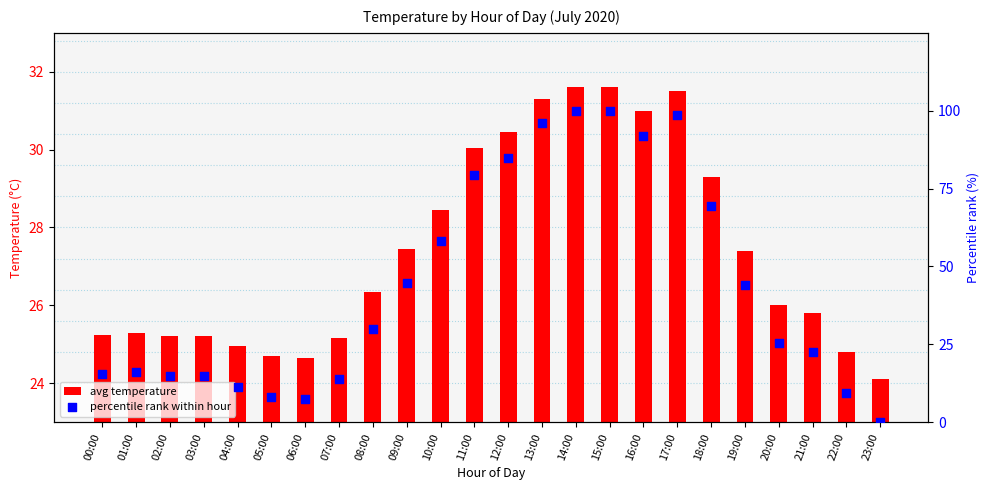

At which category is the sum across all series the highest?

14:00